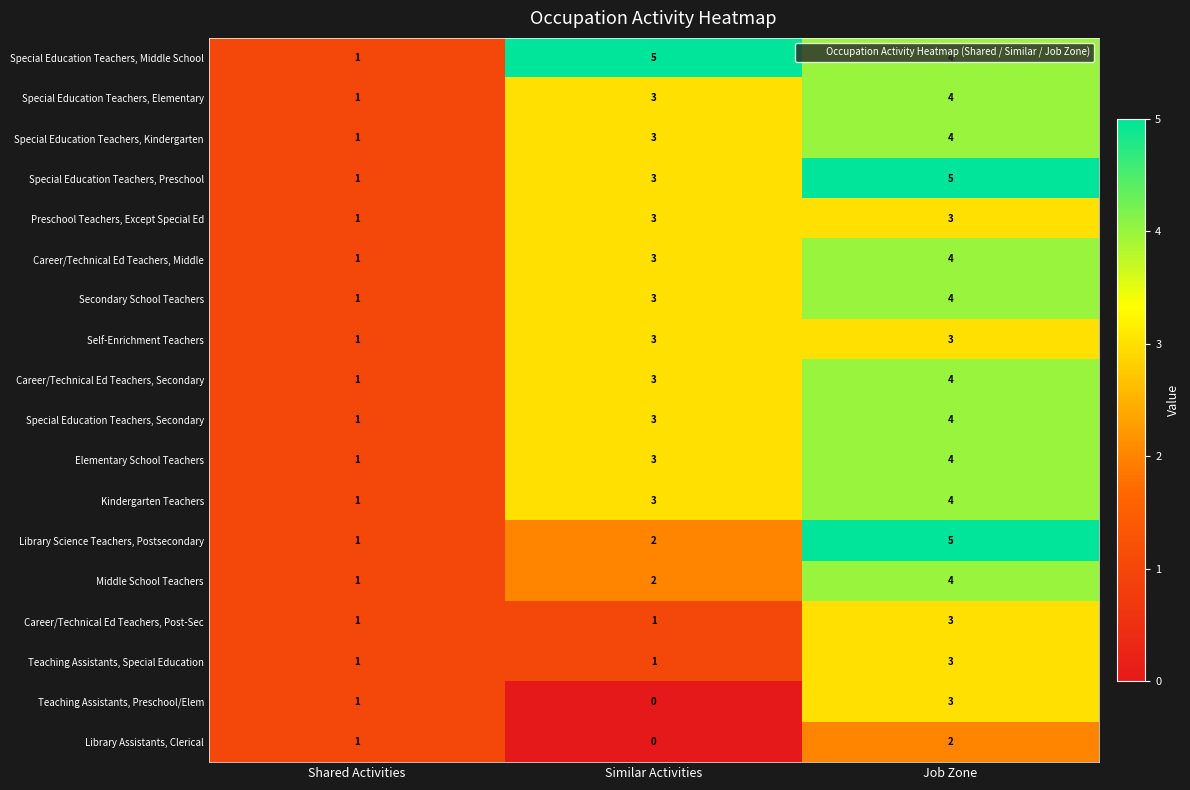

How many series are shown in this chart?

18